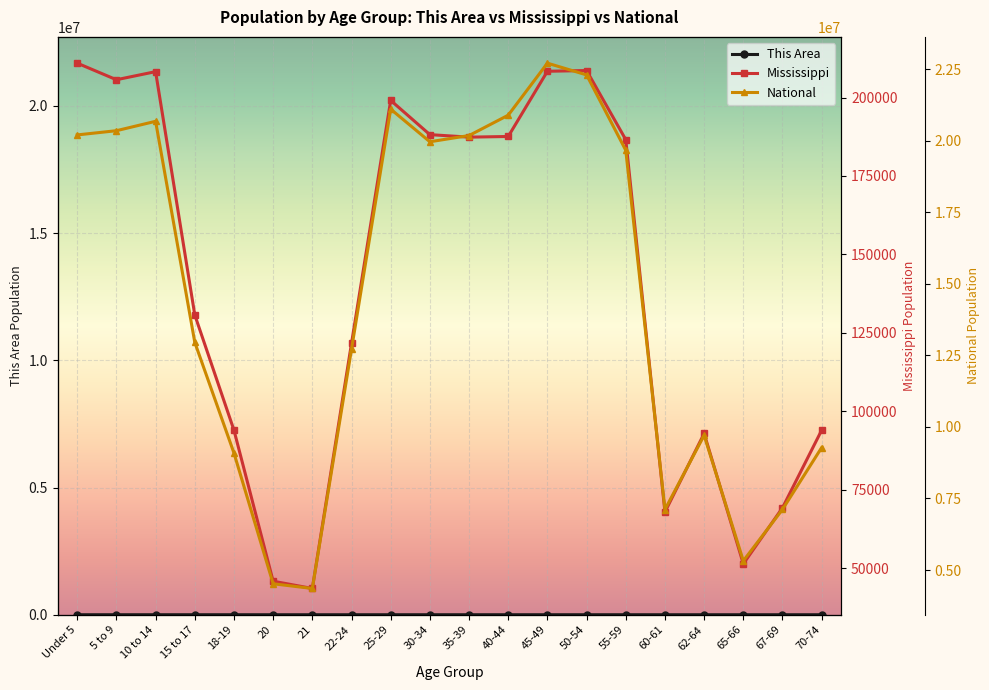

True or false: This Area and National intersect in this chart.

False